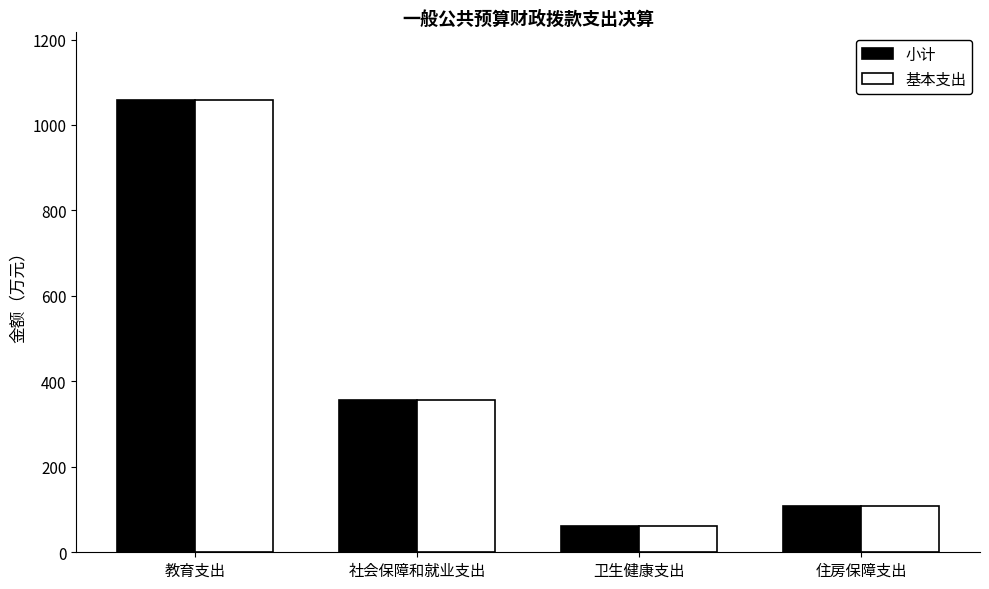

What is the difference between the maximum and minimum values in the 小计 series?

997.4